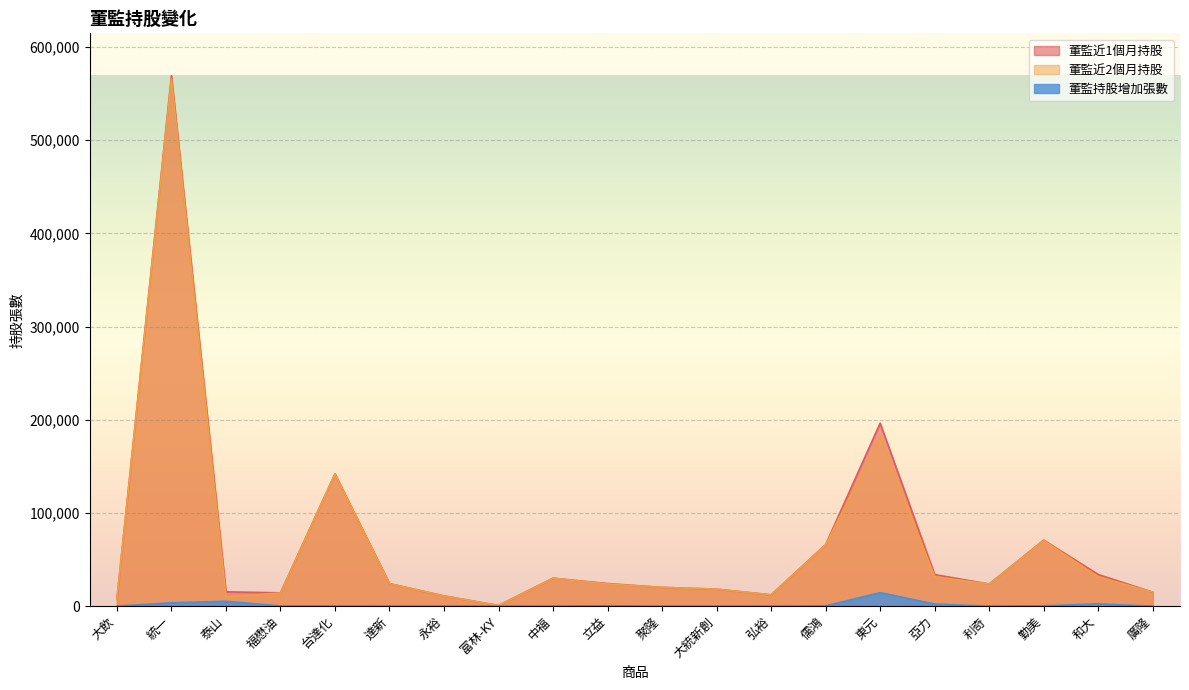

Does the chart display data point markers on the line(s)?

No